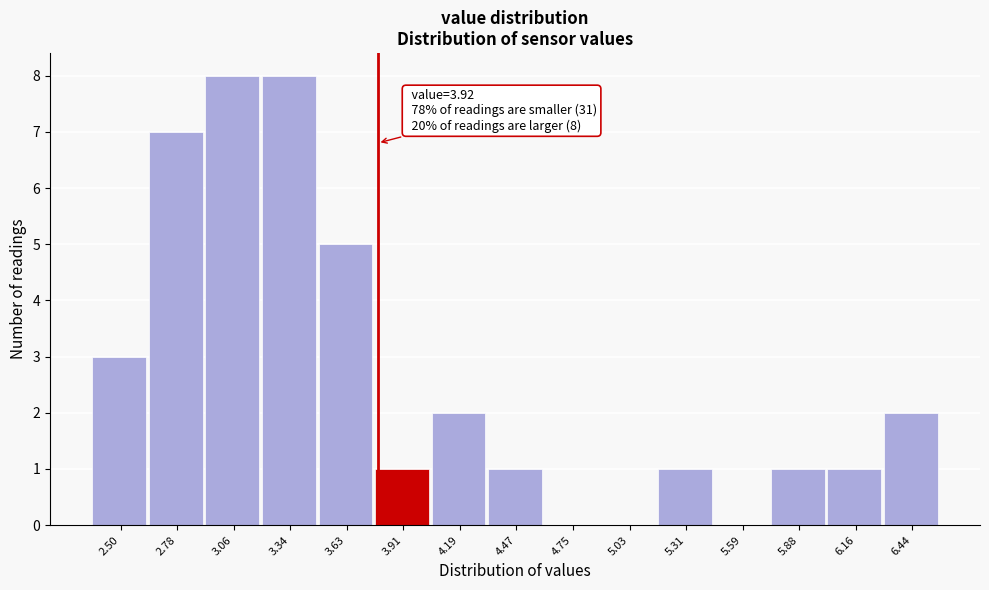

Reading left to right, extract all data points from this chart.

2.50=3	2.78=7	3.06=8	3.34=8	3.63=5	3.91=1	4.19=2	4.47=1	4.75=0	5.03=0	5.31=1	5.59=0	5.88=1	6.16=1	6.44=2